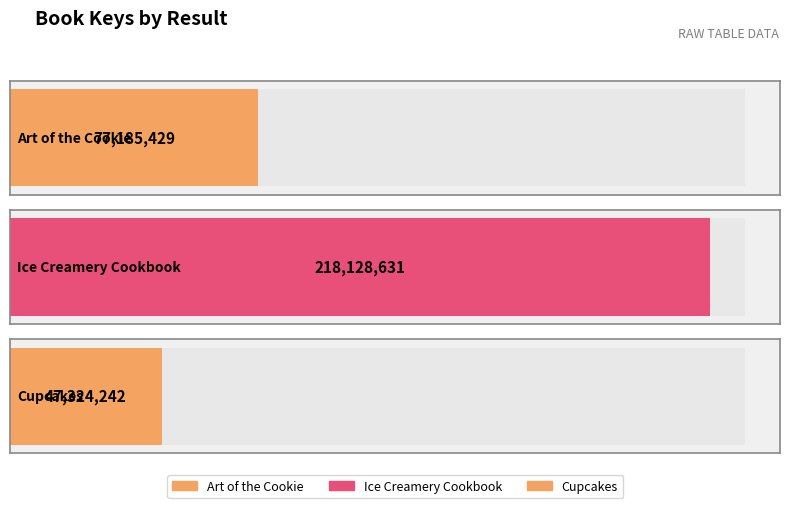

List the labels in order of value, largest first.

Ice Creamery Cookbook, Art of the Cookie, Cupcakes